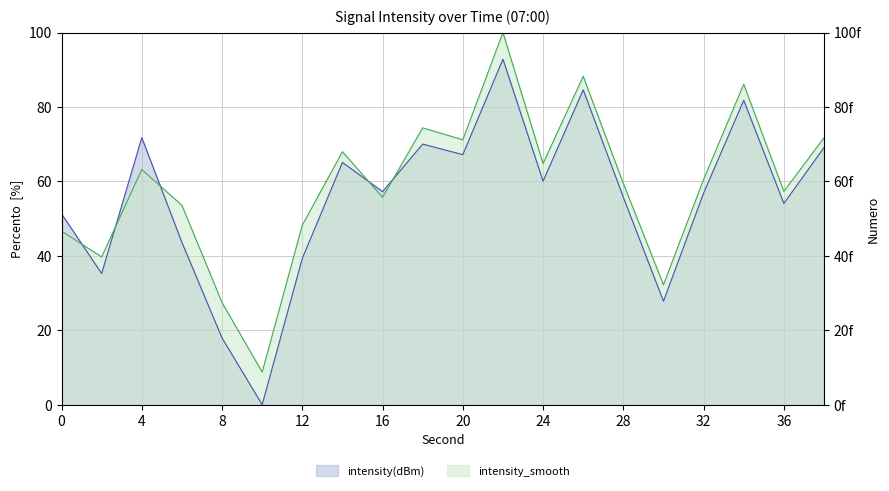

True or false: intensity_smooth has more than 1 interior local peaks.

True